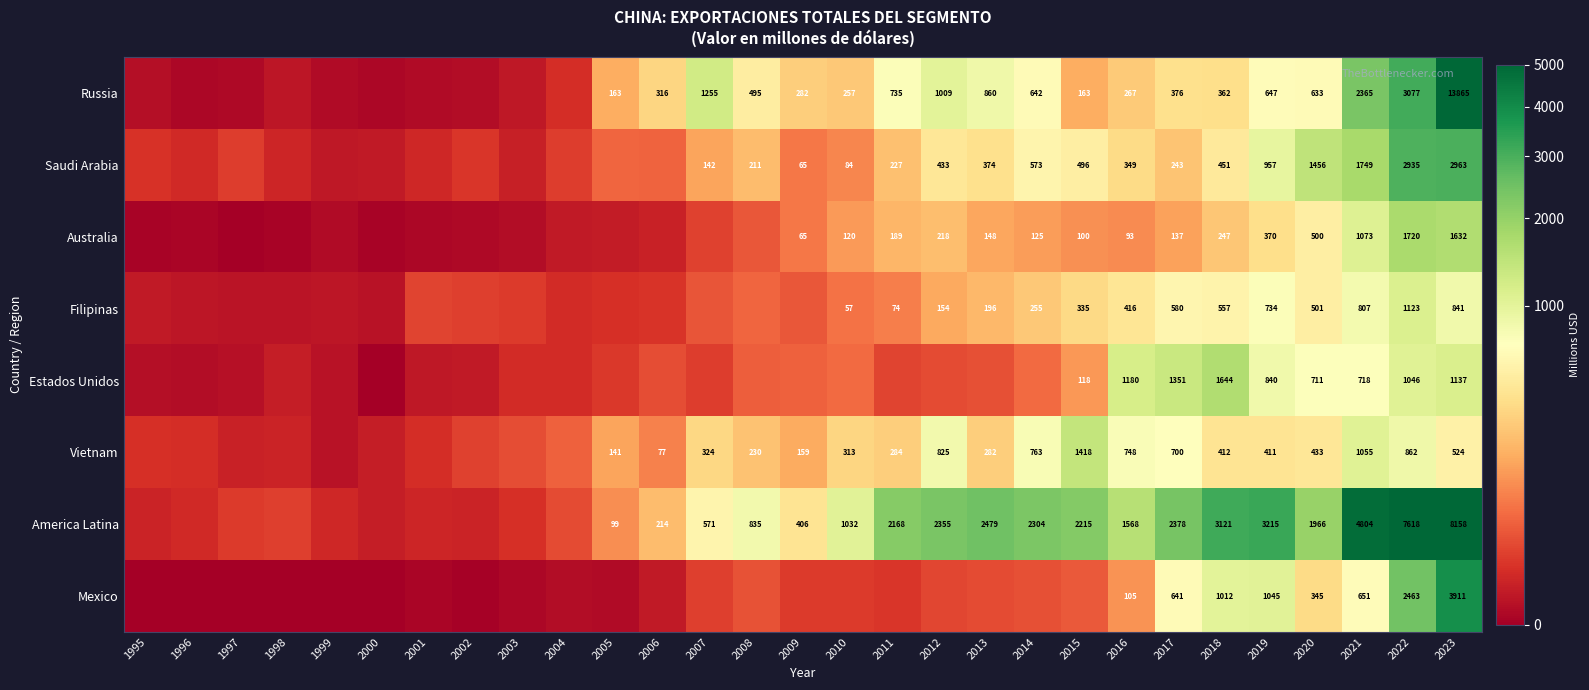

Rank the series at 2019 from lowest to highest value.

Australia, Vietnam, Russia, Filipinas, Estados Unidos, Saudi Arabia, Mexico, America Latina